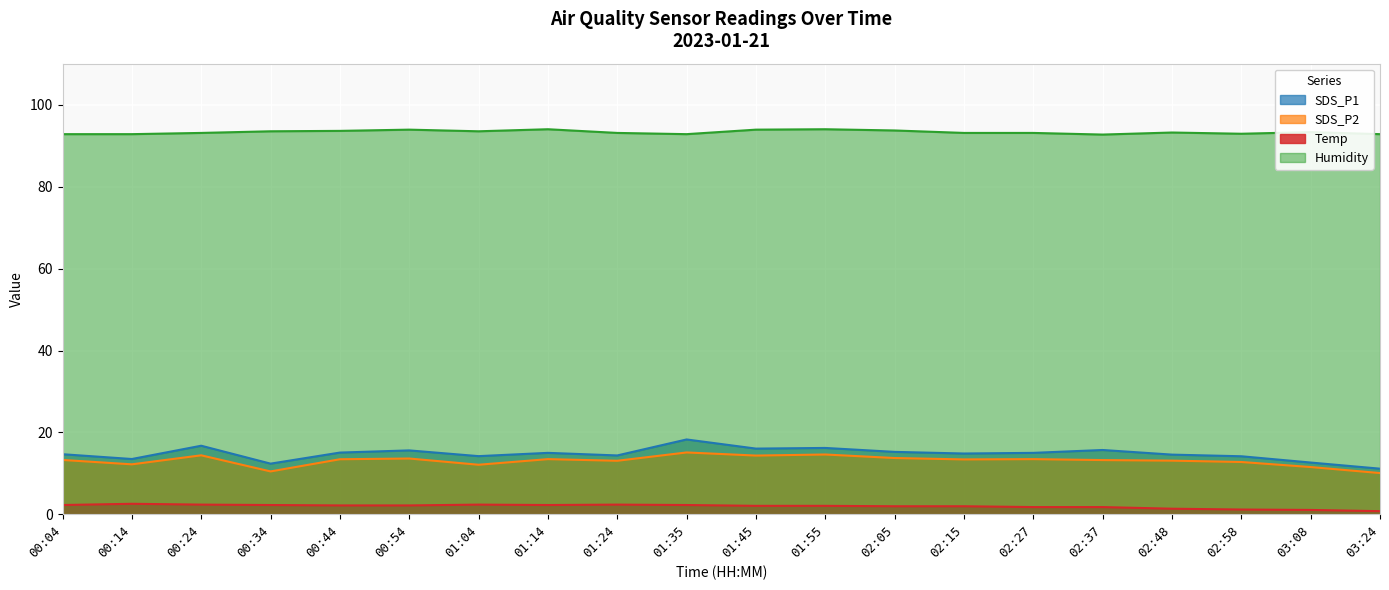

The SDS_P1 series shows 4.7 at 03:08. True or false?

False